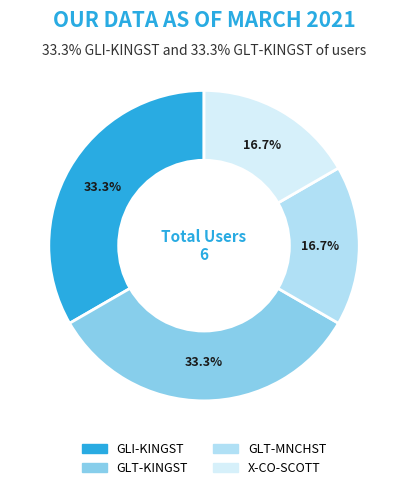

What is the total percentage of GLT-KINGST and X-CO-SCOTT?

50.0%